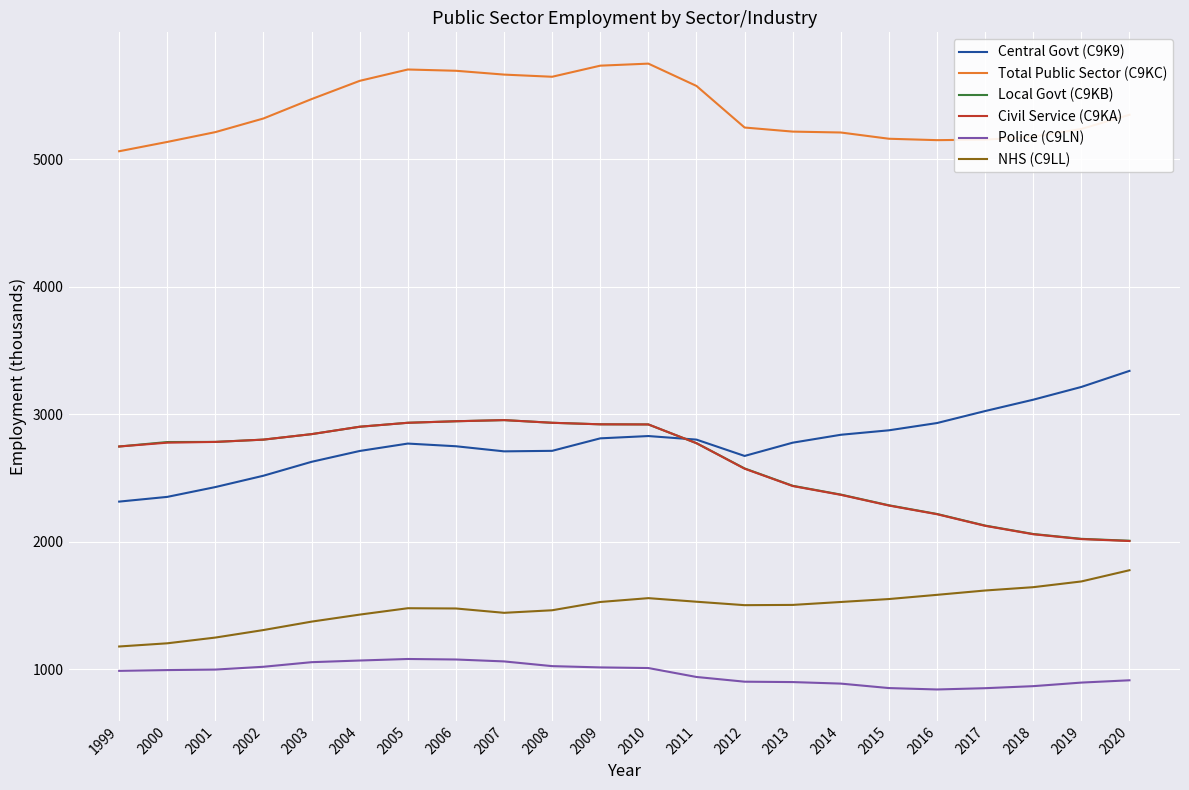

True or false: Local Govt (C9KB) and NHS (C9LL) cross at least once.

False